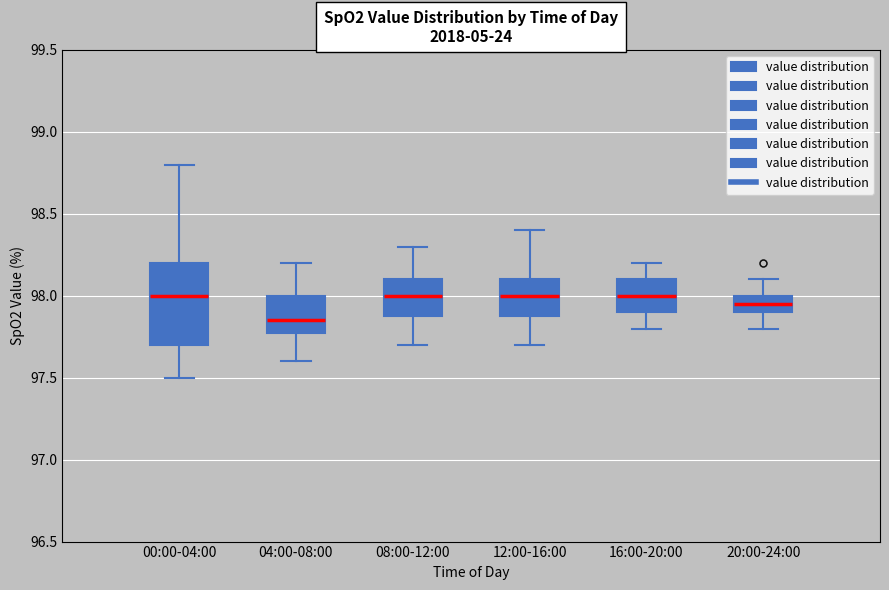

Reading left to right, transcribe this box plot: for each box, give where its median line is, the range the box spans, and where its two whiskers end, as read against the y-axis. The values are not printed on the chart, so give them approximately, as read against the axis.

00:00-04:00: median 98.00, box 97.70 to 98.20, whiskers 97.50 to 98.80
04:00-08:00: median 97.85, box 97.80 to 98.00, whiskers 97.60 to 98.20
08:00-12:00: median 98.00, box 97.90 to 98.10, whiskers 97.70 to 98.30
12:00-16:00: median 98.00, box 97.90 to 98.10, whiskers 97.70 to 98.40
16:00-20:00: median 98.00, box 97.90 to 98.10, whiskers 97.80 to 98.20
20:00-24:00: median 97.95, box 97.90 to 98.00, whiskers 97.80 to 98.10